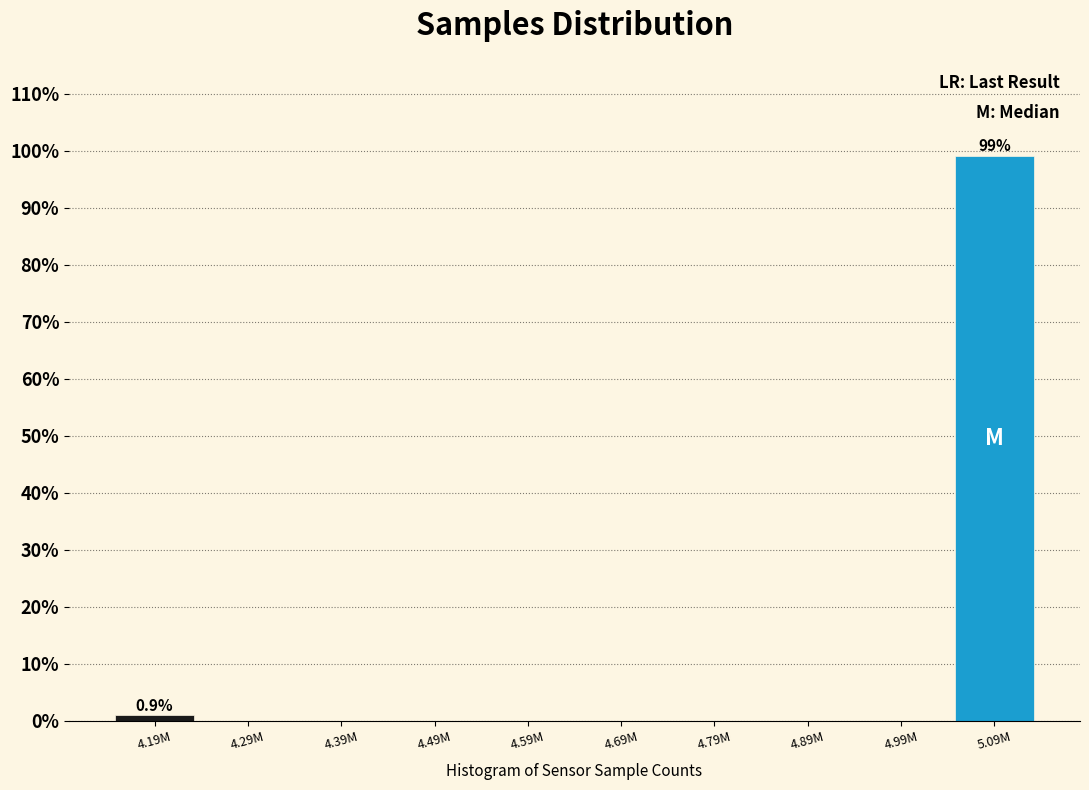

Reading right to left, transcribe all the data shown in this chart.

5.09M=99.1	4.99M=0.0	4.89M=0.0	4.79M=0.0	4.69M=0.0	4.59M=0.0	4.49M=0.0	4.39M=0.0	4.29M=0.0	4.19M=0.9